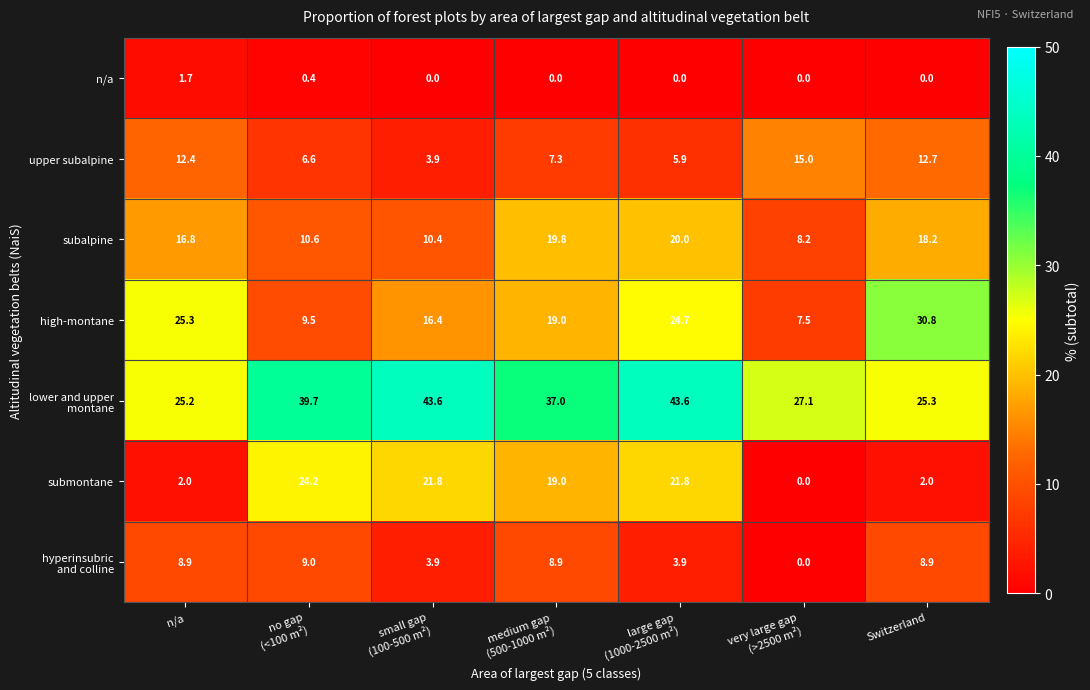

Which series has the largest range (max minus min)?

submontane